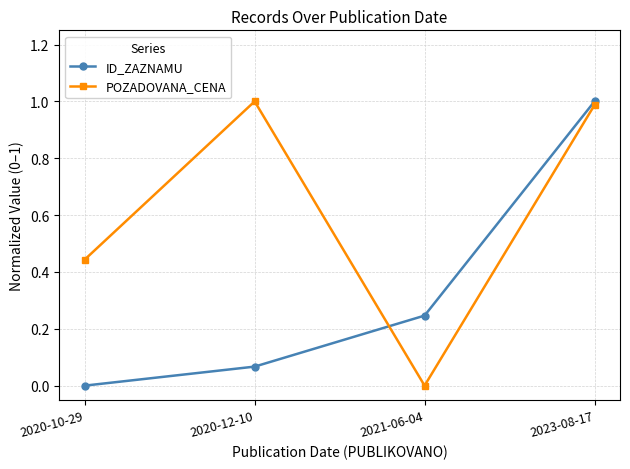

Which series changed the most between 2020-10-29 and 2023-08-17?

ID_ZAZNAMU